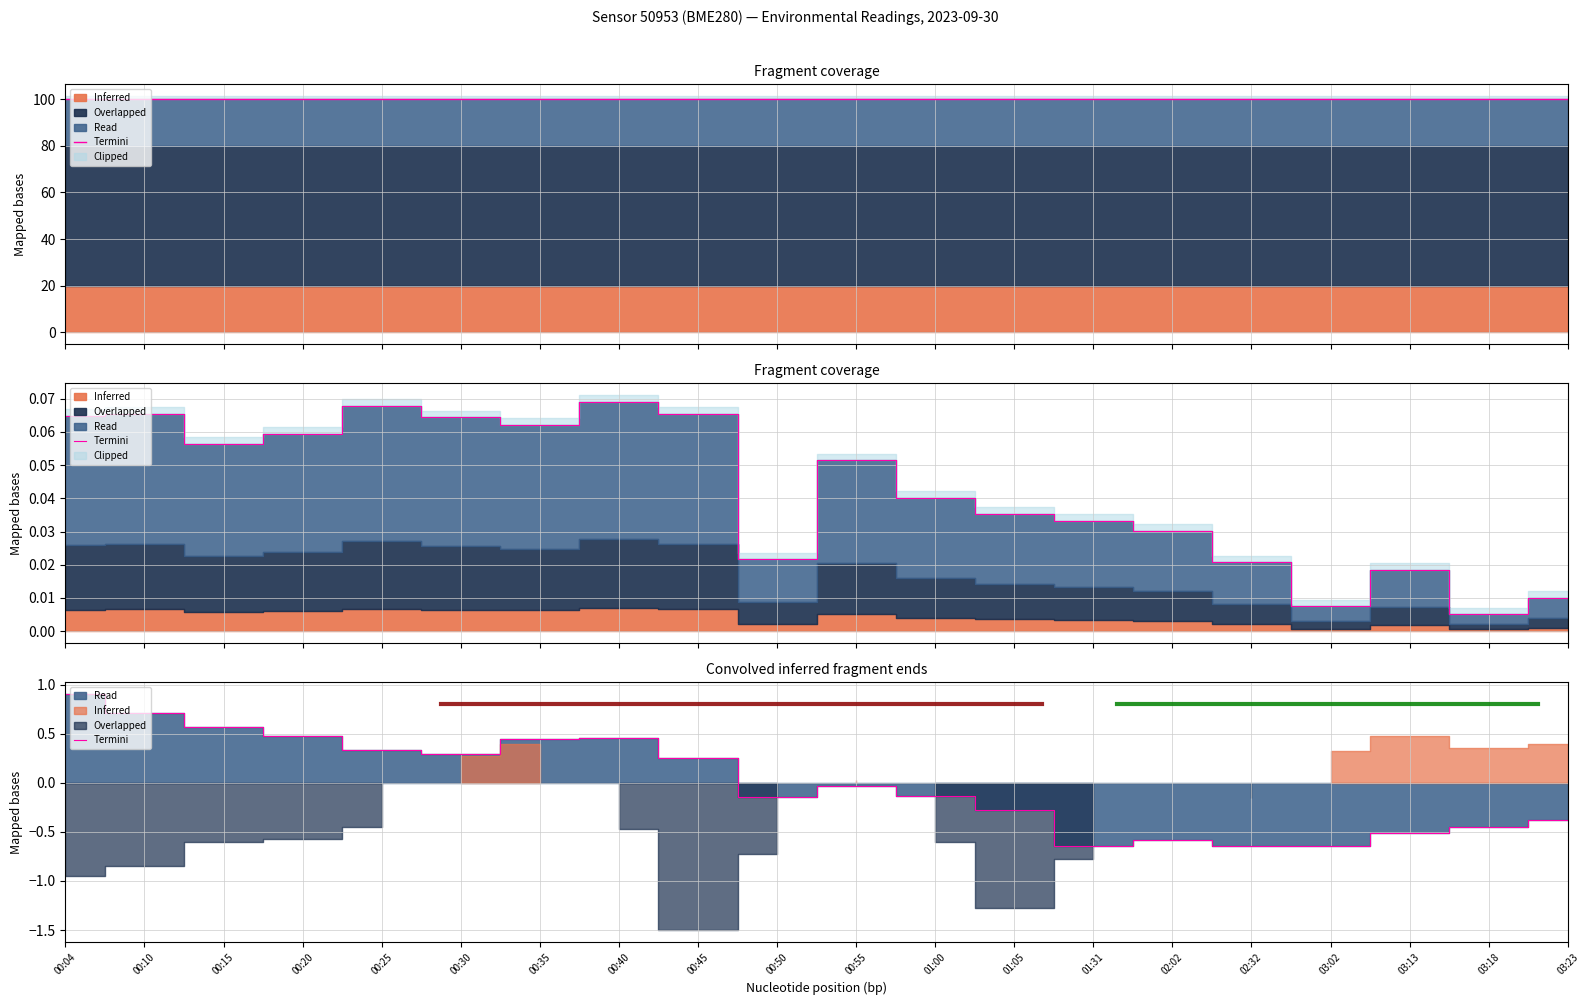

What is the label of the 1st point from the left?

00:04